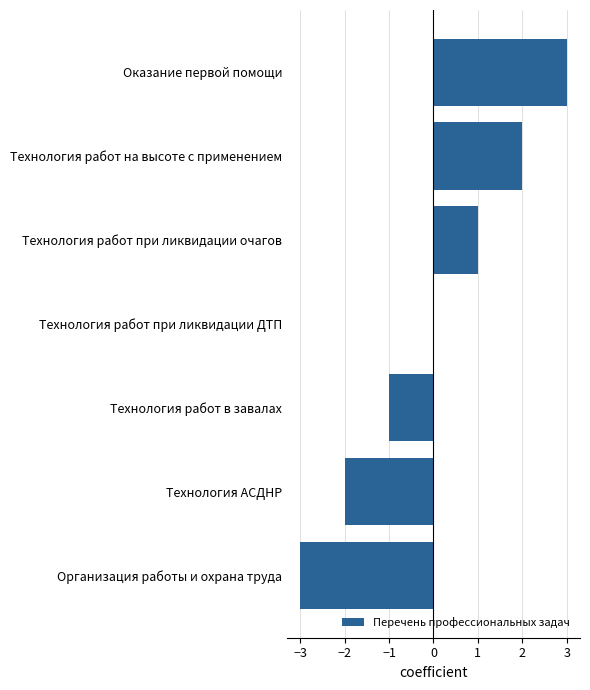

The chart shows a value of 3 at Технология работ на высоте с применением. True or false?

False